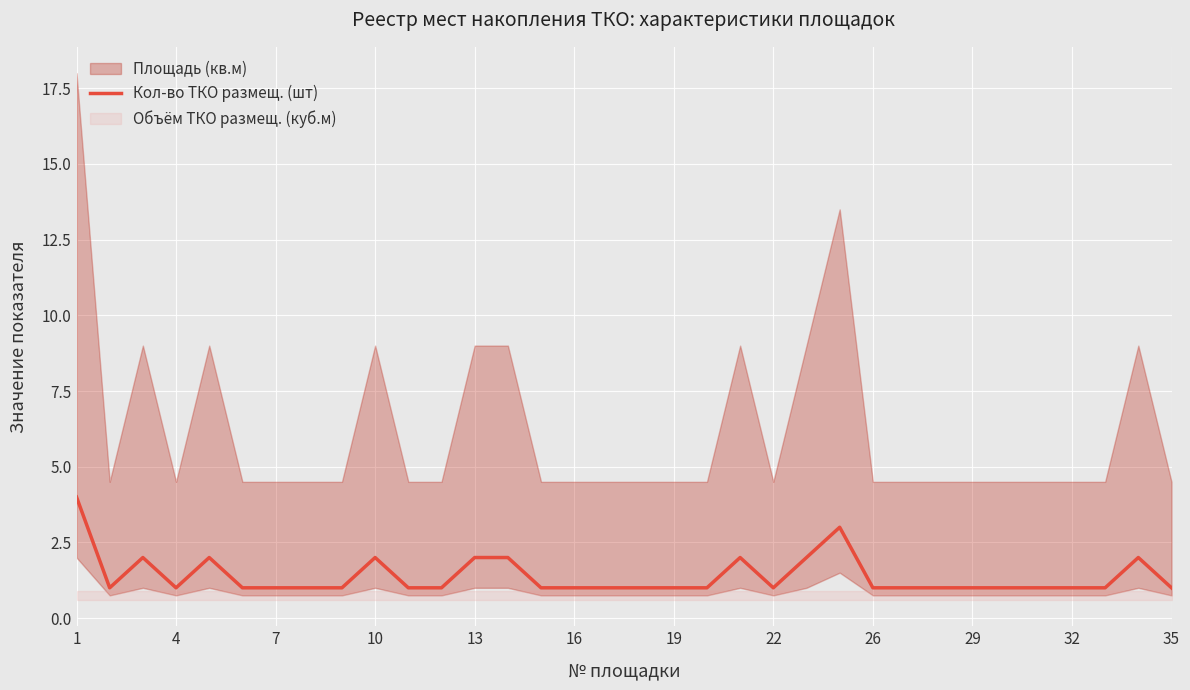

How many values exceed 1?

10